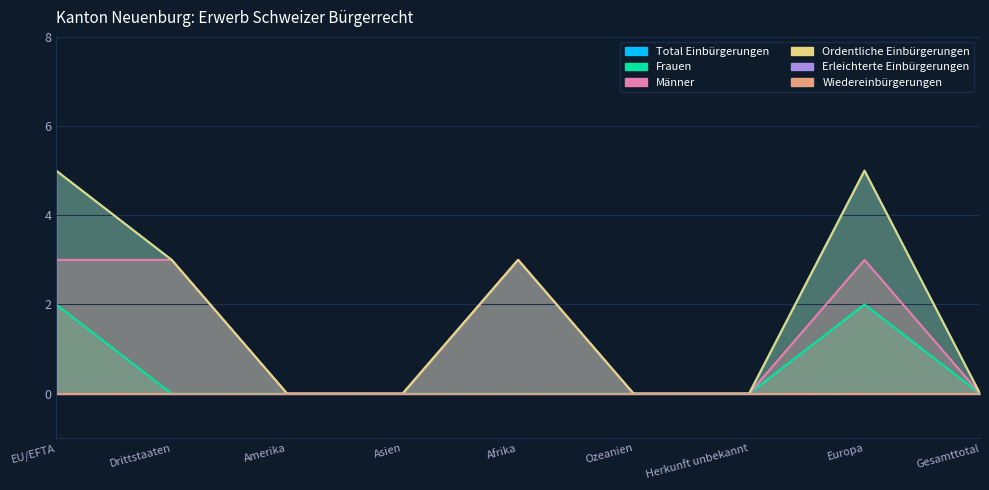

Which series changed the most between Afrika and Gesamttotal?

Total Einbürgerungen